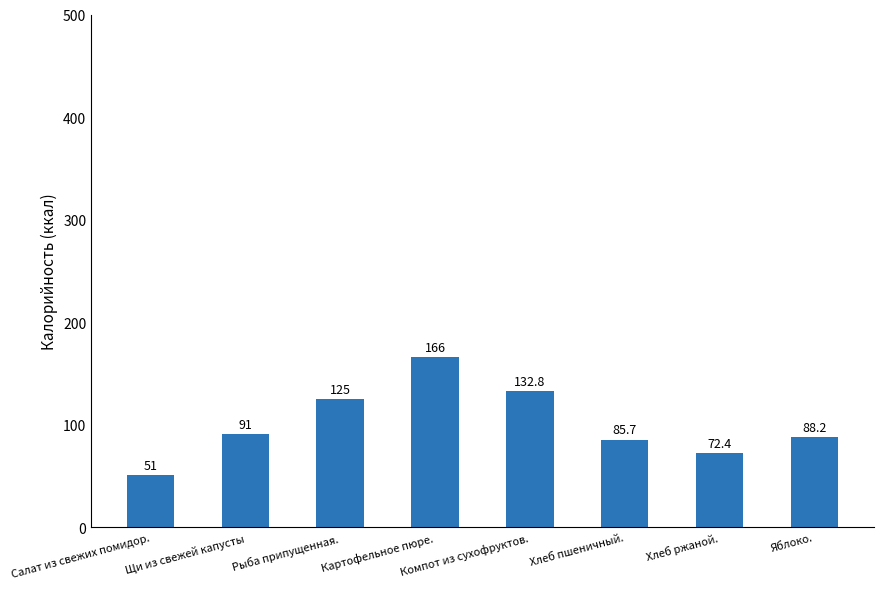

Is it true that the value at Щи из свежей капусты is 140.9?

False